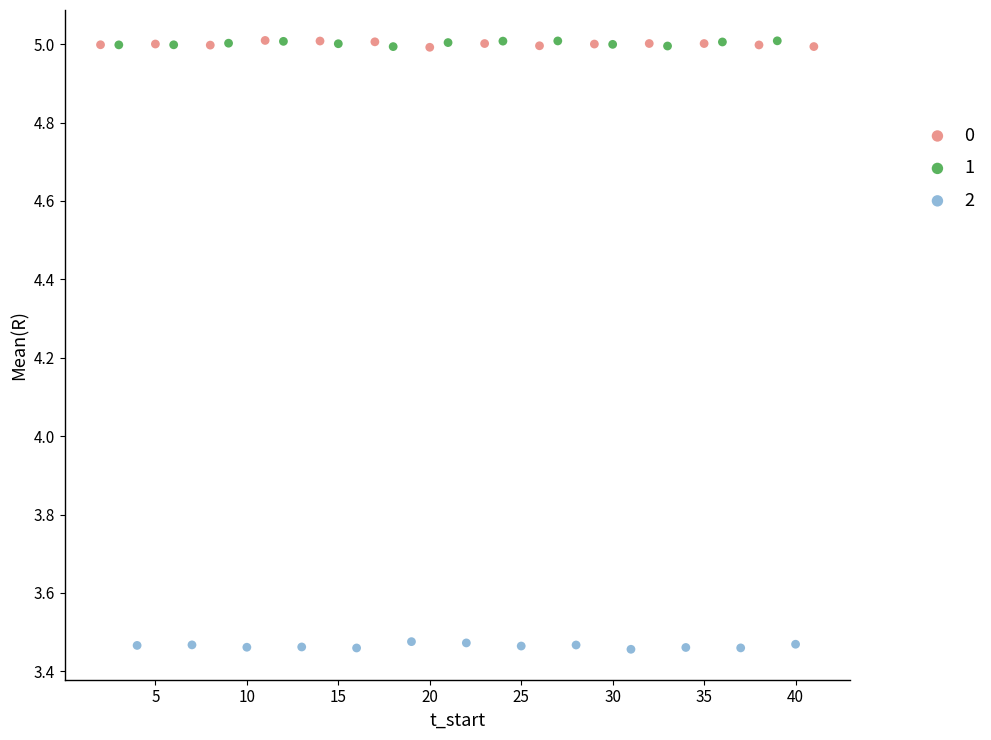

What are all the series names shown in the legend?

0, 1, 2